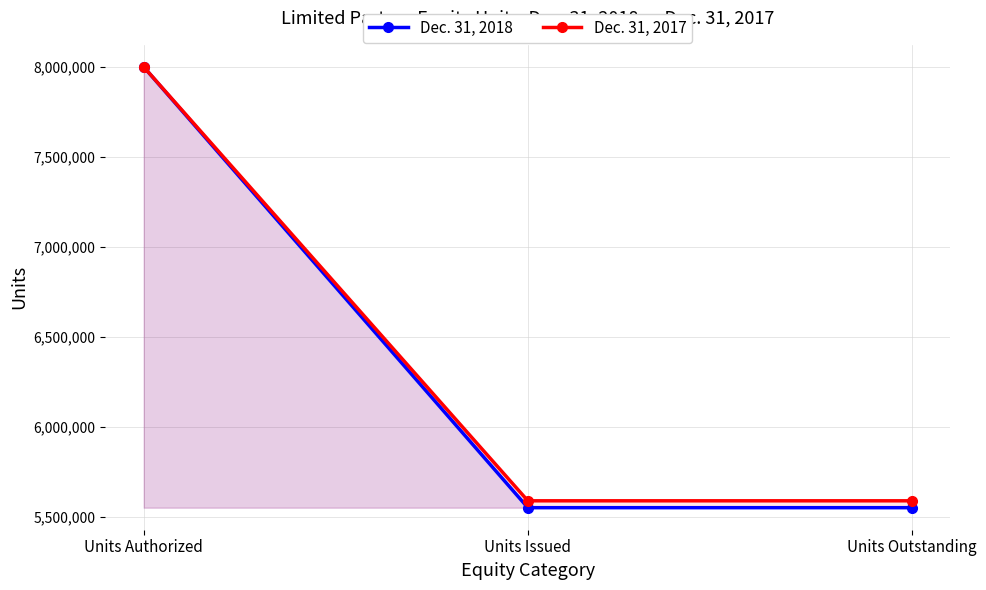

How many Dec. 31, 2018 values are between 5549355 and 8000000?

3